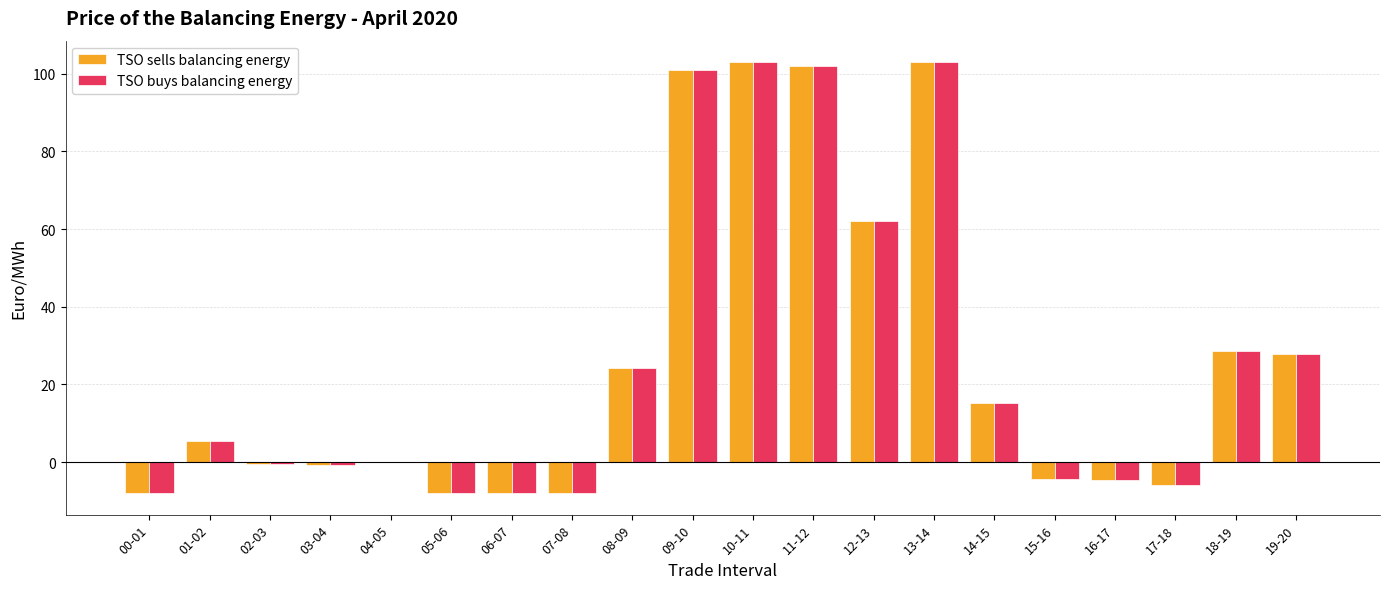

What is the highest value of the TSO buys balancing energy series?

103.0